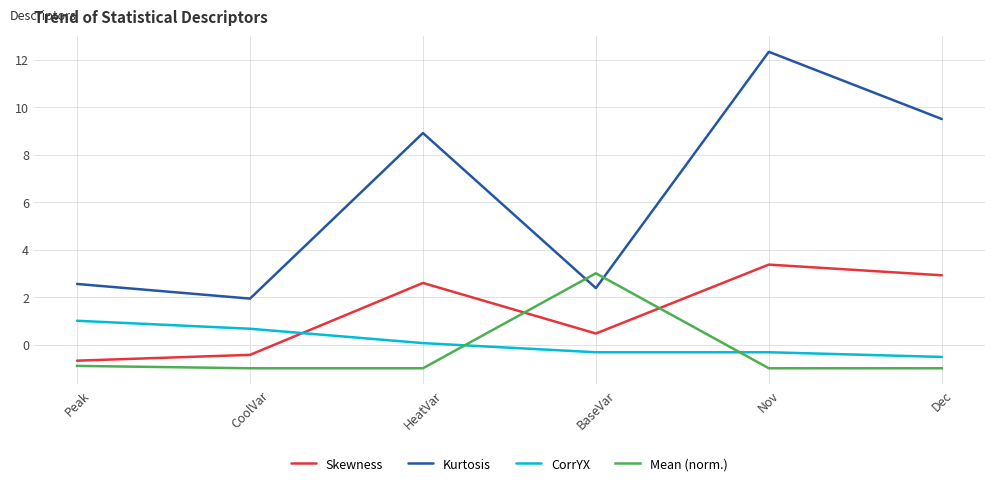

At which category is the sum across all series the highest?

Nov